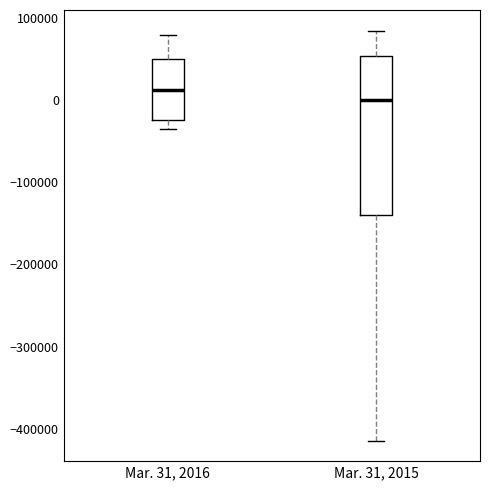

Where is the upper edge of the box for Mar. 31, 2015 on the y-axis? The values are not printed on the chart, so give them approximately, as read against the axis.

50000